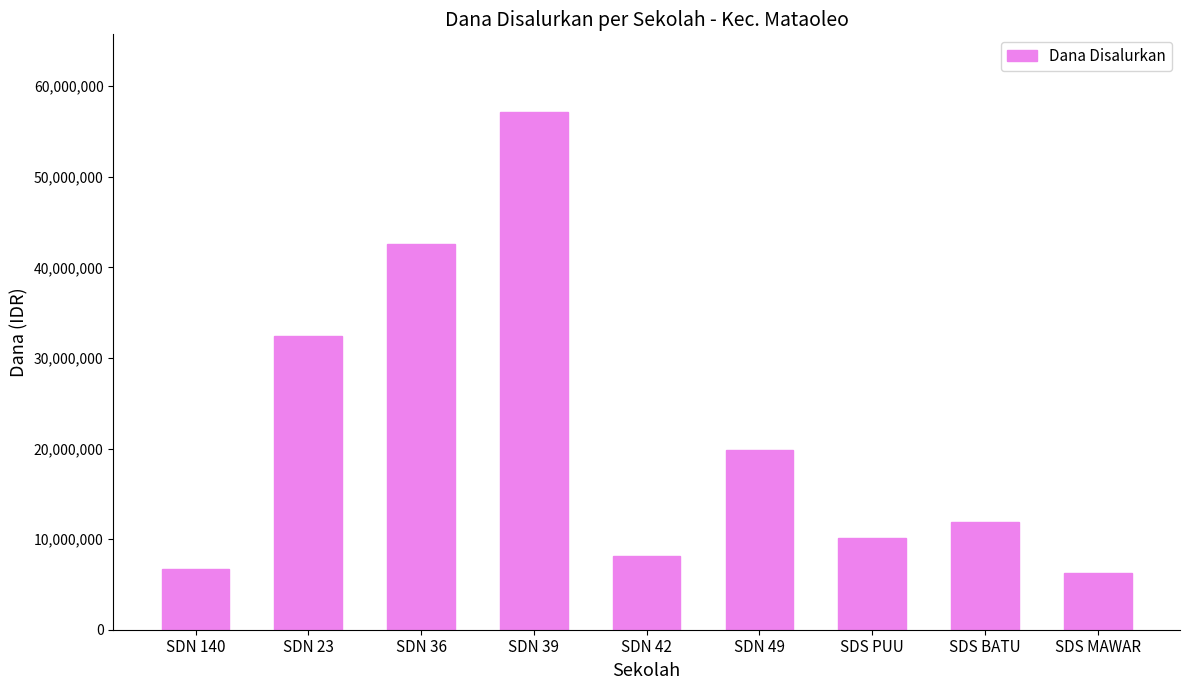

Reading left to right, extract all data points from this chart.

6750000	32400000	42525000	57150000	8100000	19800000	10125000	11925000	6300000